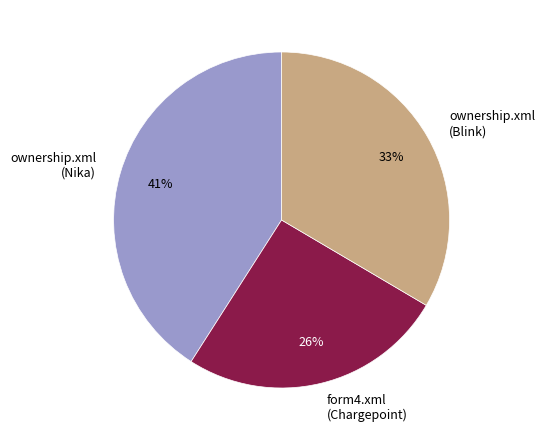

Which has a higher value, form4.xml (Chargepoint) or ownership.xml (Blink)?

ownership.xml (Blink)